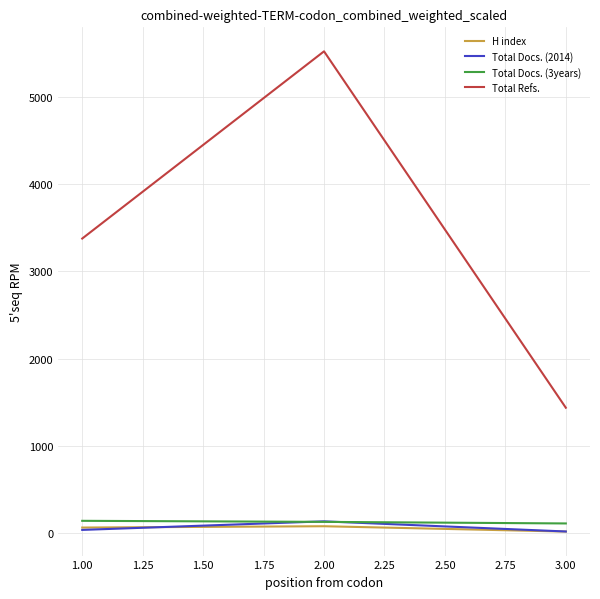

Between 2.00 and 3.00, which series saw the biggest shift?

Total Refs.